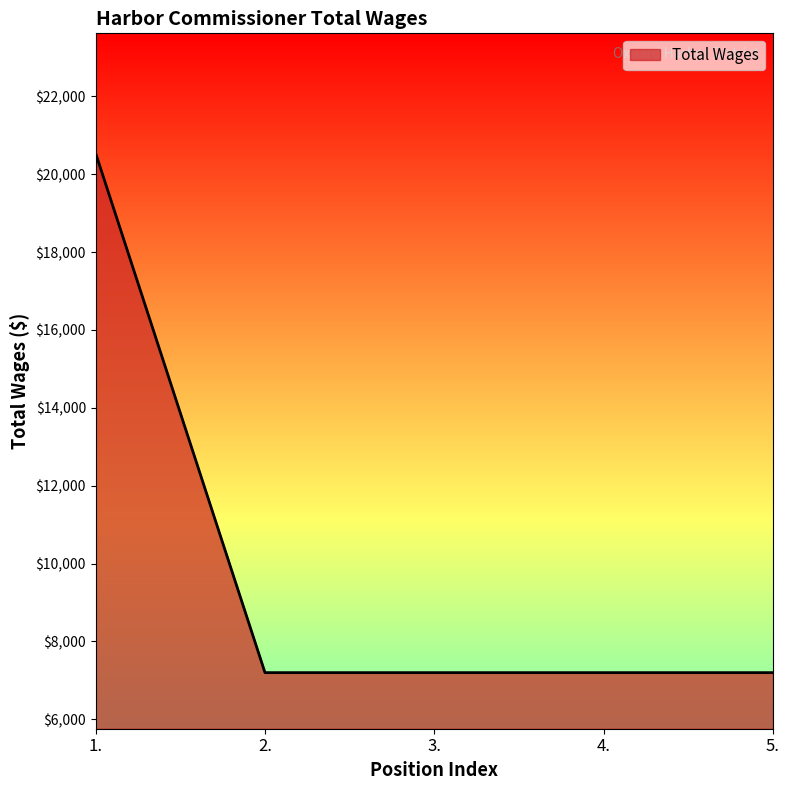

What is the average value?

9867